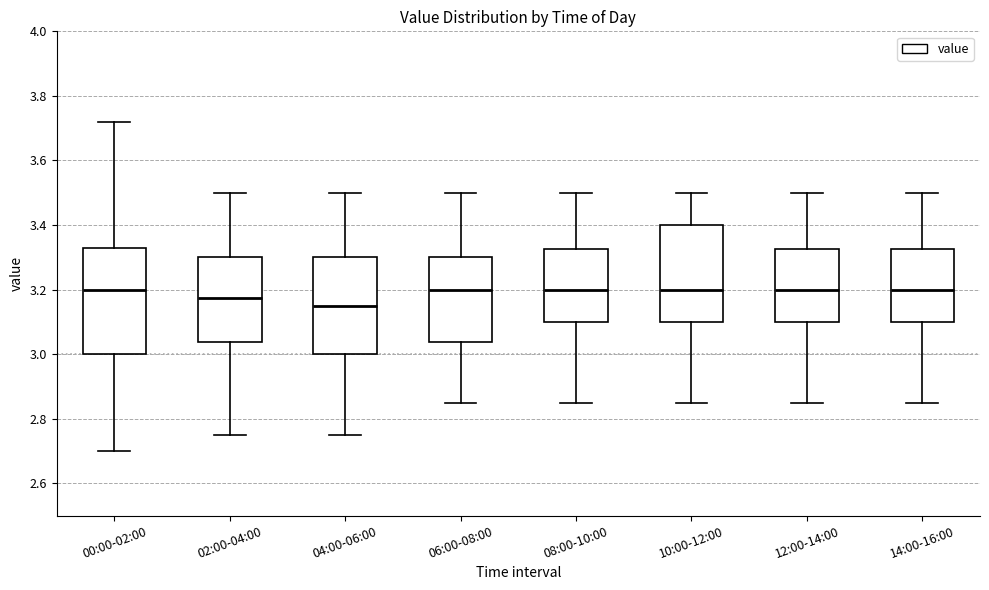

Reading left to right, read every box against the y-axis: the position of its median line, the range the box covers, and the ends of its whiskers. The values are not printed on the chart, so give them approximately, as read against the axis.

00:00-02:00: median 3.20, box 3.00 to 3.34, whiskers 2.70 to 3.72
02:00-04:00: median 3.18, box 3.04 to 3.30, whiskers 2.76 to 3.50
04:00-06:00: median 3.16, box 3.00 to 3.30, whiskers 2.76 to 3.50
06:00-08:00: median 3.20, box 3.04 to 3.30, whiskers 2.86 to 3.50
08:00-10:00: median 3.20, box 3.10 to 3.32, whiskers 2.86 to 3.50
10:00-12:00: median 3.20, box 3.10 to 3.40, whiskers 2.86 to 3.50
12:00-14:00: median 3.20, box 3.10 to 3.32, whiskers 2.86 to 3.50
14:00-16:00: median 3.20, box 3.10 to 3.32, whiskers 2.86 to 3.50